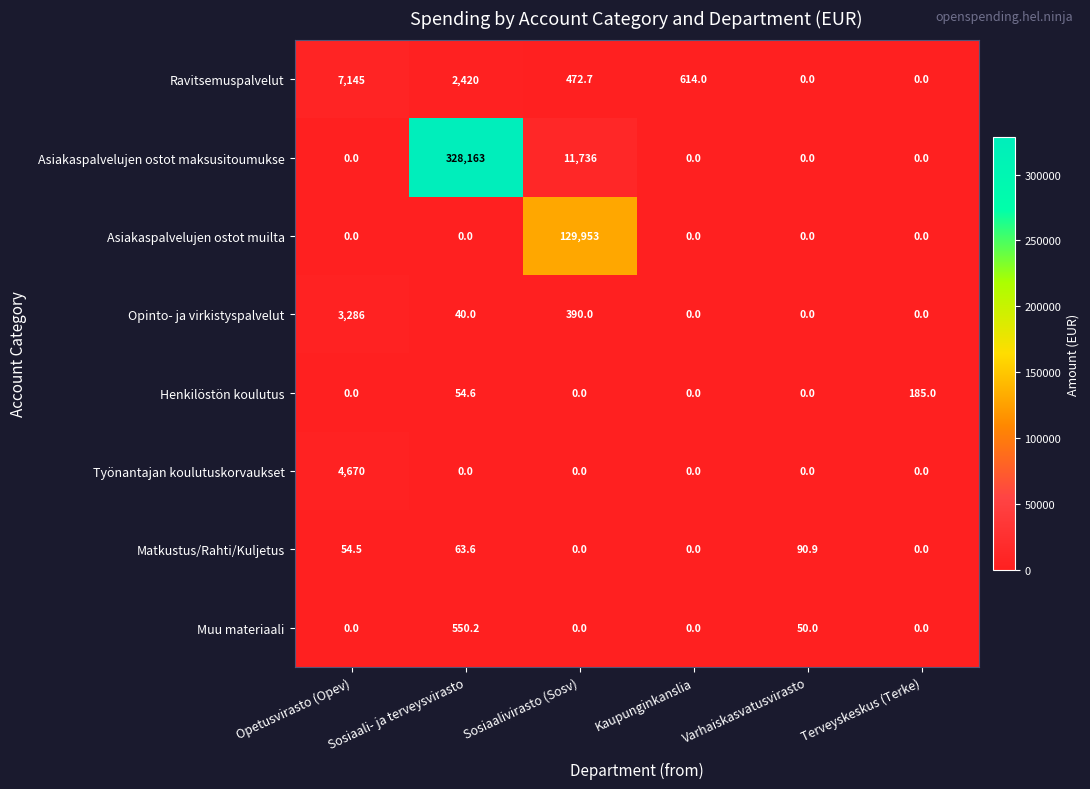

At which category does the chart reach its peak across all series?

Sosiaali- ja terveysvirasto